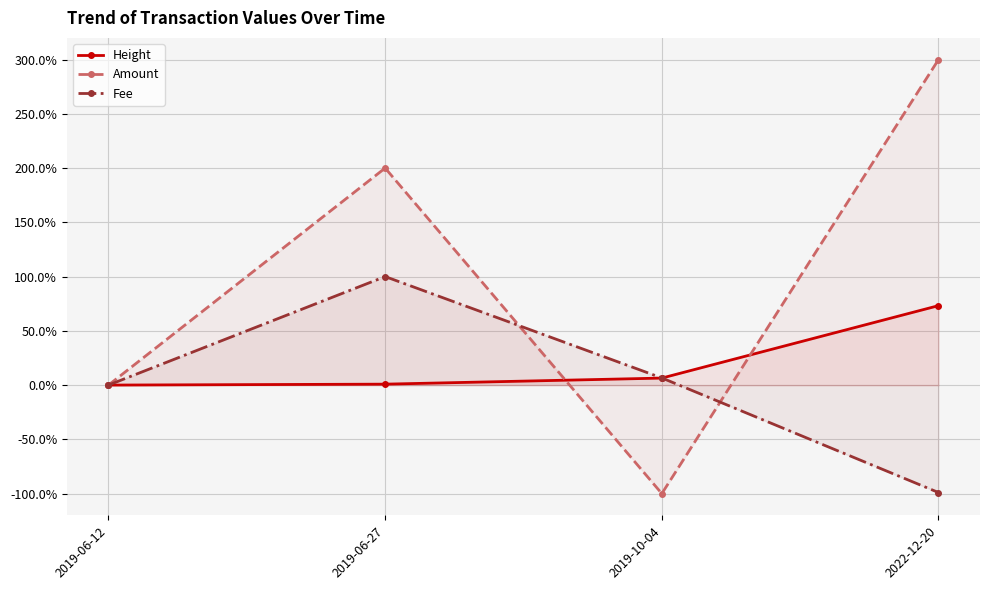

What is the minimum value shown in the chart?

-100.0